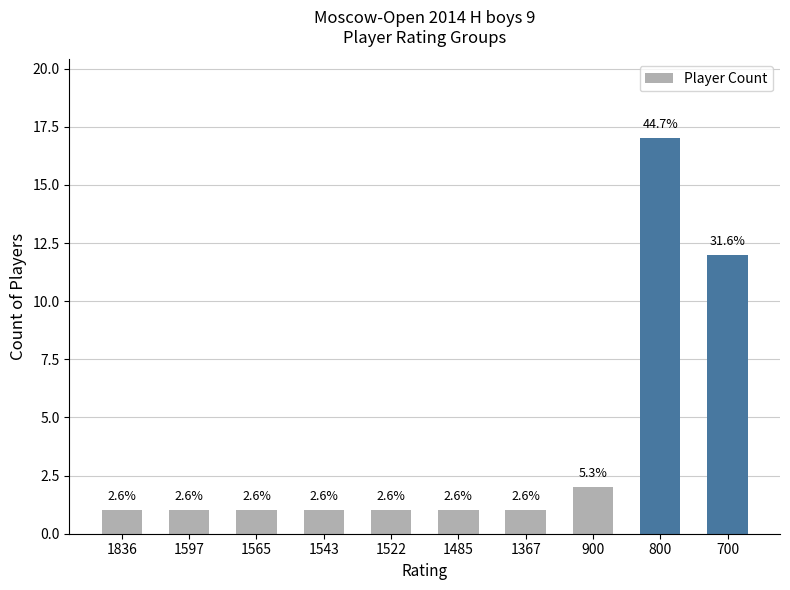

The chart shows a value of 2 at 1836. True or false?

False